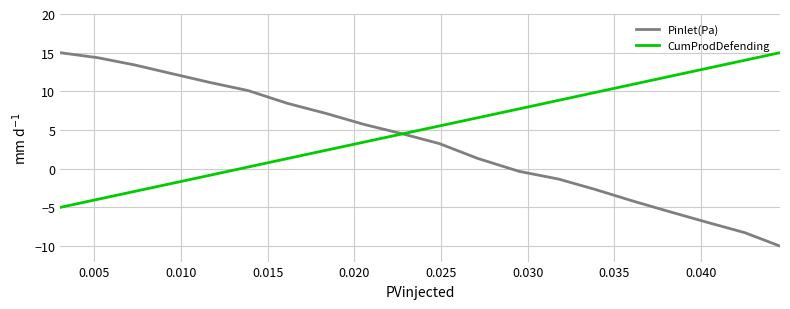

Rank the series by their average value, from highest to lowest.

CumProdDefending, Pinlet(Pa)